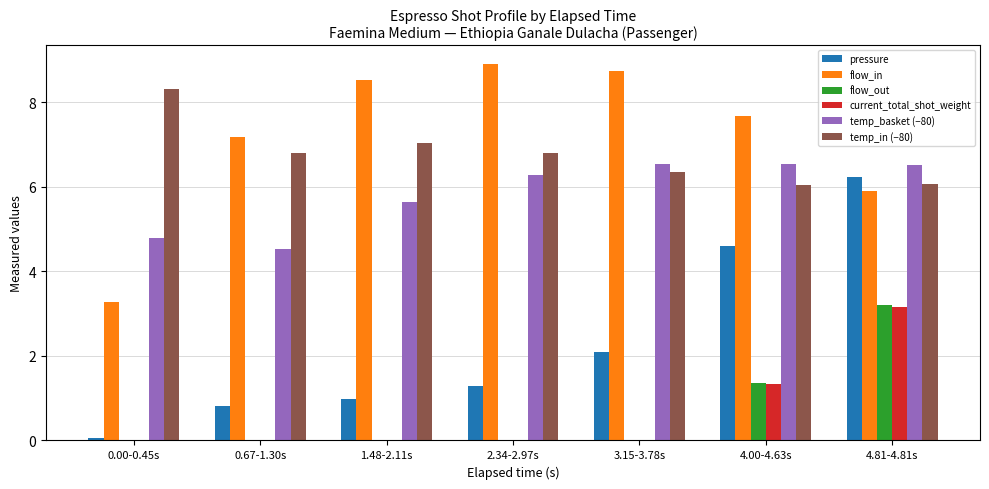

True or false: pressure has a value of 1.3 at 2.34-2.97s.

True